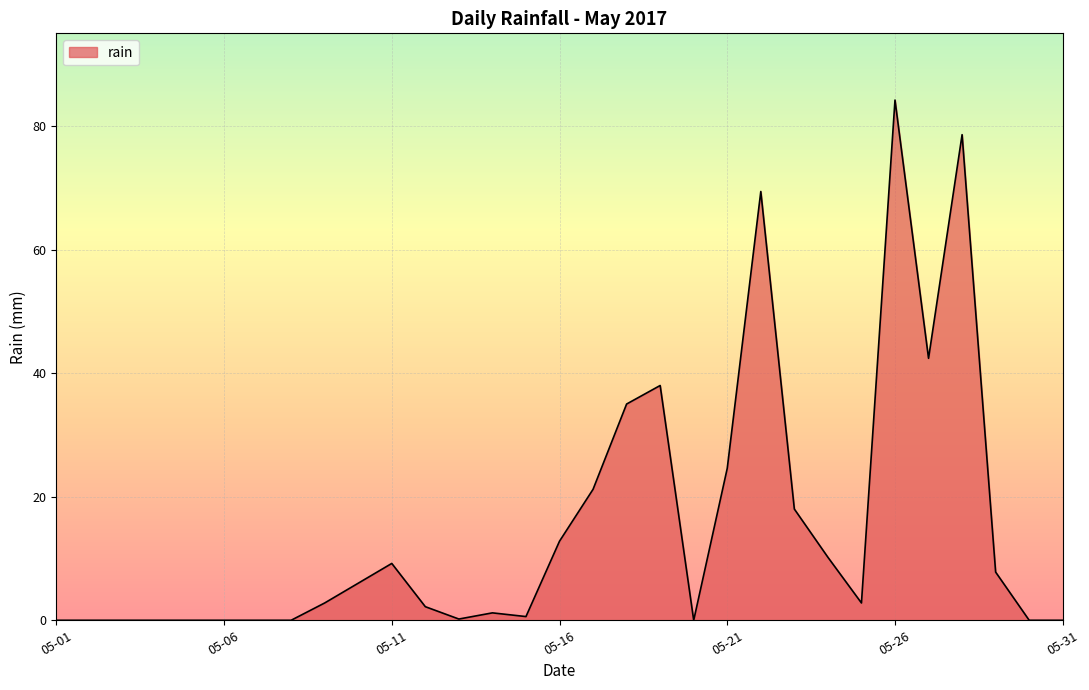

What is the difference between the maximum and minimum values?

84.2